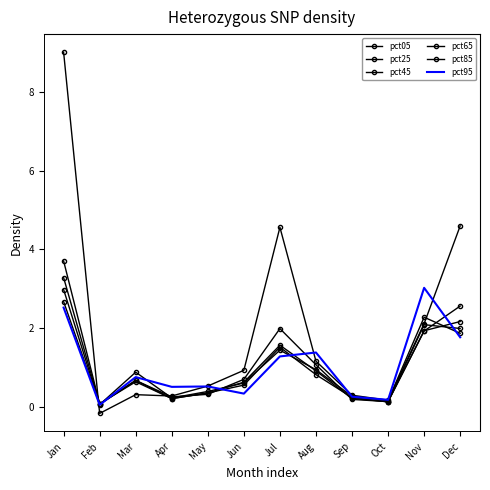

Is it true that pct05 equals 2.1 at Nov?

True